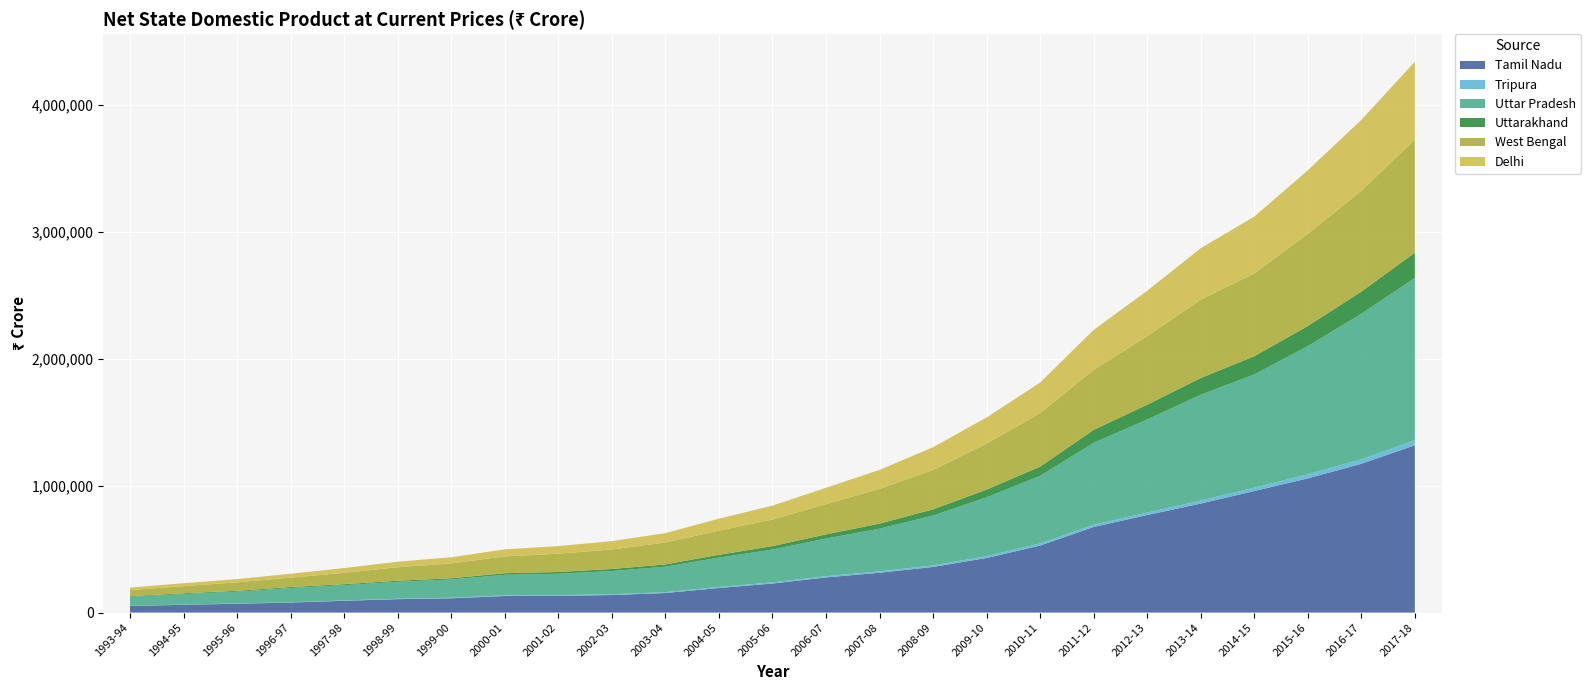

Reading right to left, transcribe all the data shown in this chart.

Tamil Nadu: 1317984	1171973	1057084	957350	858870	768295	674478	527912	430013	359391	313812	276711	228846	193645	153874	138253	131392	130413	112554	105728	92689	79118	69720	61276	51643
Tripura: 39505	35668	32476	26643	23329	19631	17419	16573	14162	12509	10808	9981	9040	8170	6990	6223	5889	5114	4193	3473	3015	2500	2073	1688	1619
Uttar Pradesh: 1279619	1145620	1009386	891798	833825	732995	645132	532218	463583	392771	335810	296767	258643	231029	200463	182652	168370	161769	144160	133022	120125	112146	92811	82621	70935
Uttarakhand: 198202	175178	158277	143789	131814	117041	101960	72970	61138	48616	40279	32670	26968	22288	18009	16248	13924	12879	9464	8812	7946	7312	6726	6236	5109
West Bengal: 890757	794033	725992	651492	617471	539619	473205	421231	362517	310530	273557	238629	209726	190029	173112	153836	144200	132397	116899	106170	89595	74422	67136	56265	48398
Delhi: 613631	558546	500524	448487	404841	357400	314650	241234	205376	178822	149519	128276	109127	94717	73270	65856	59960	55501	48567	43369	37411	30420	25434	23414	18967